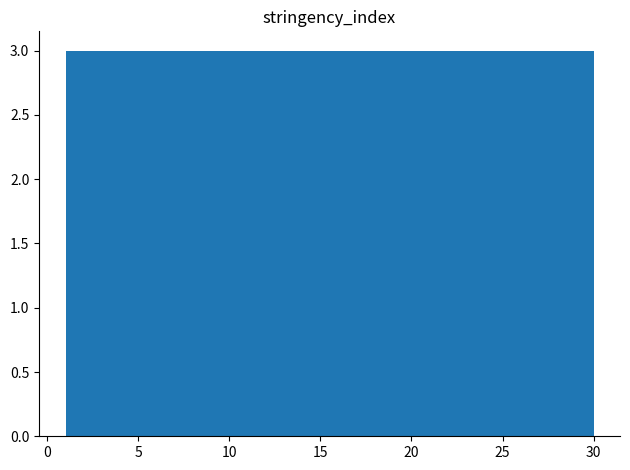

What is the height of the bar covering 21.3 to 24.2 on the x-axis? Neither the bar edges nor the heights are printed on the chart, so give them approximately, as read against the axes.

3